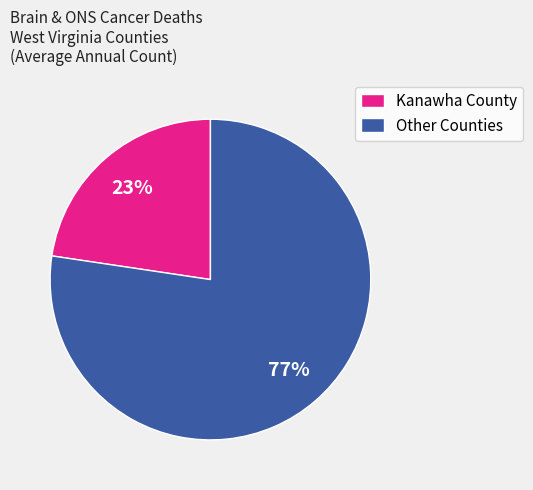

To the nearest percent, what portion does Kanawha County represent?

23%